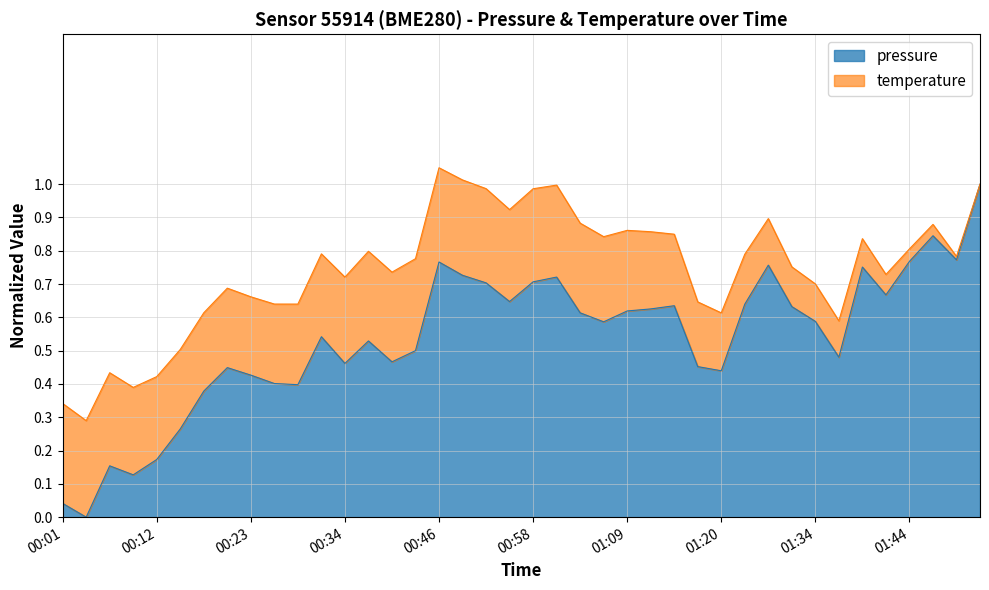

The chart shows a value of 0.7 at 00:23. True or false?

False